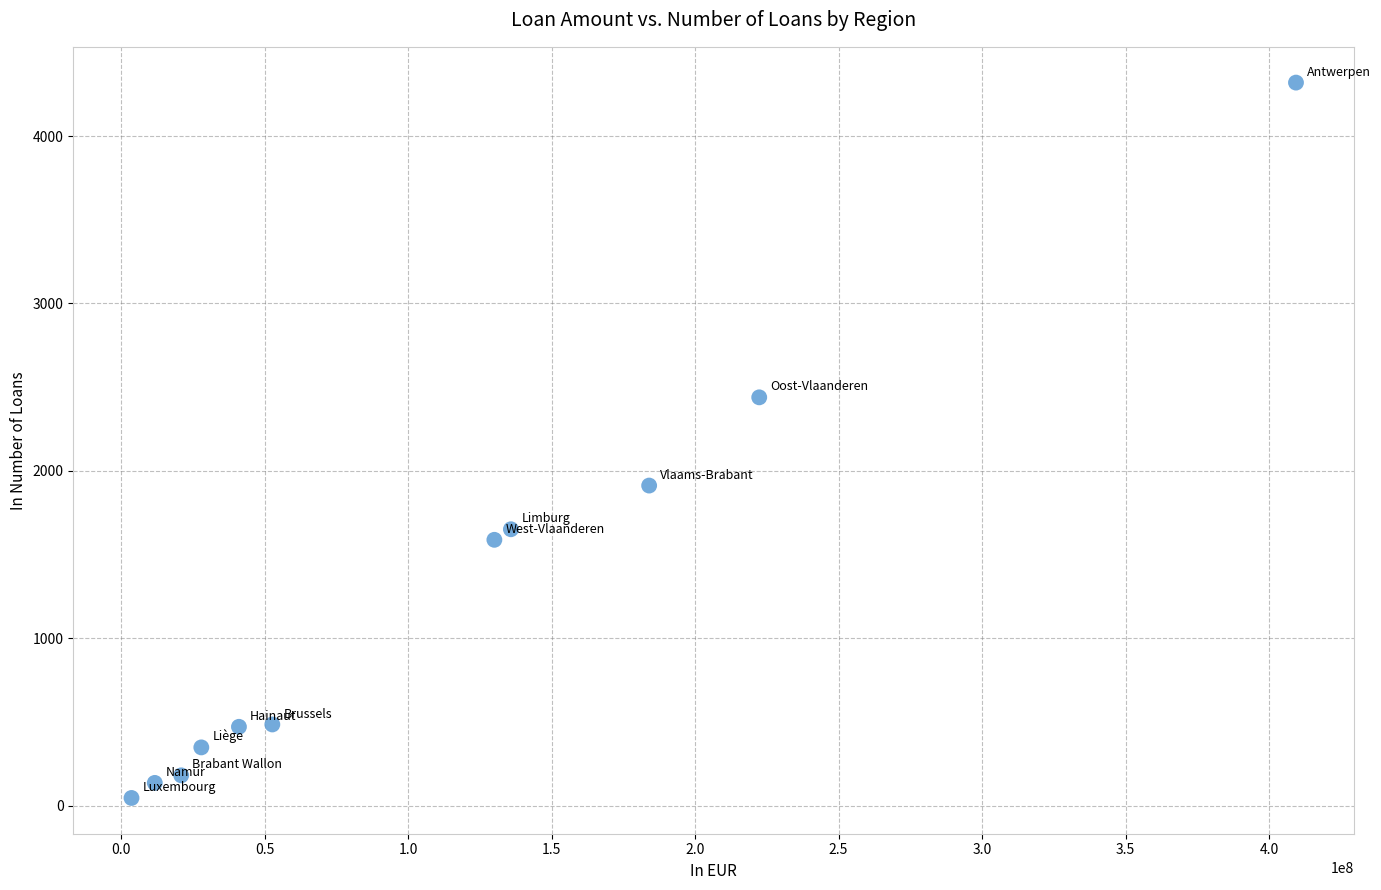

What is the average Y value?

1234